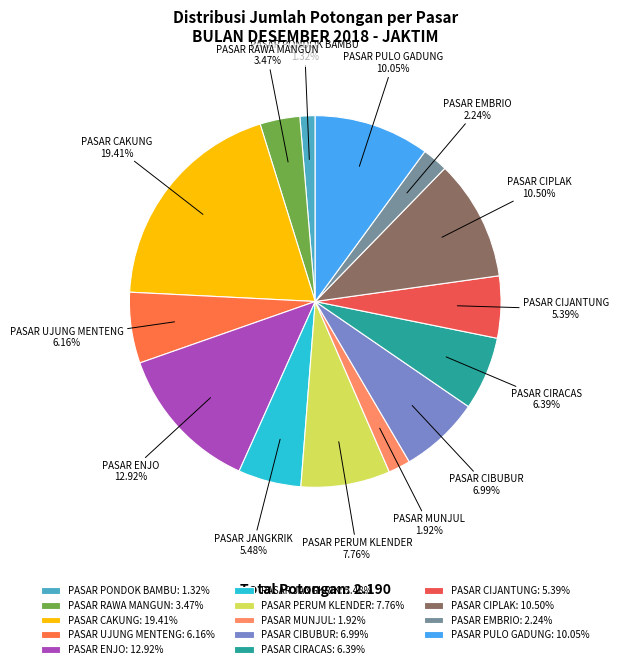

Is it true that PASAR UJUNG MENTENG is 6% of the pie?

True